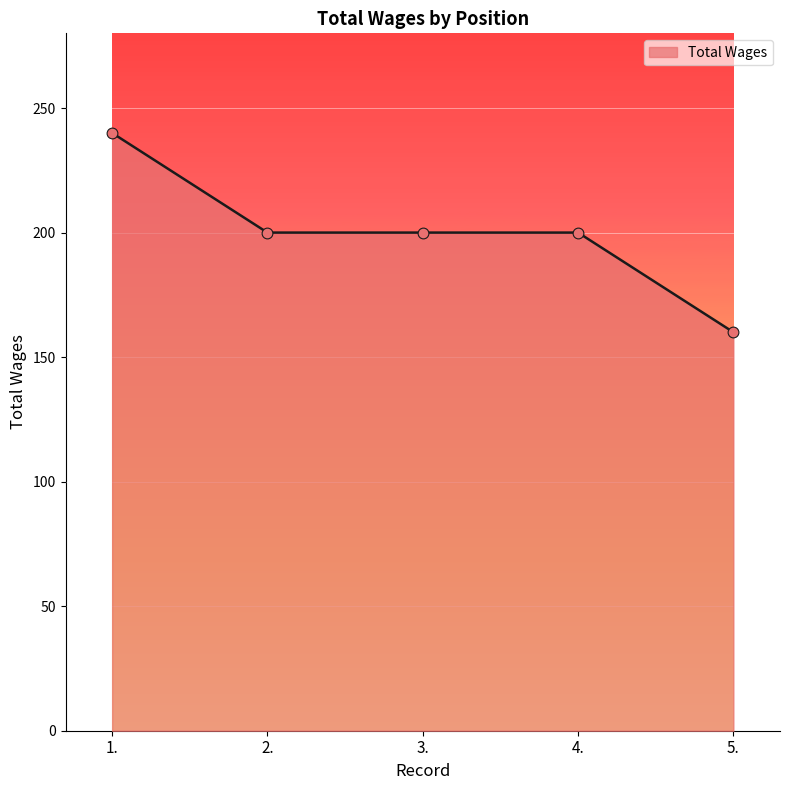

Between 1. and 4., which is larger?

1.